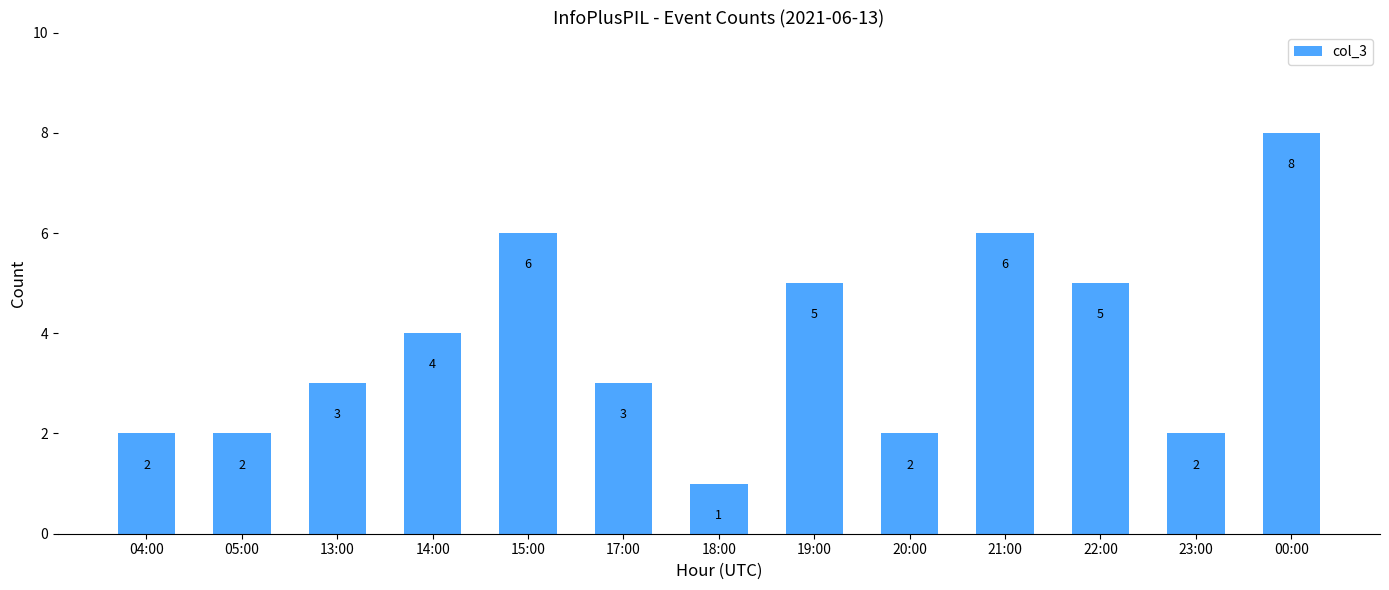

The value at 15:00 is 6. True or false?

True